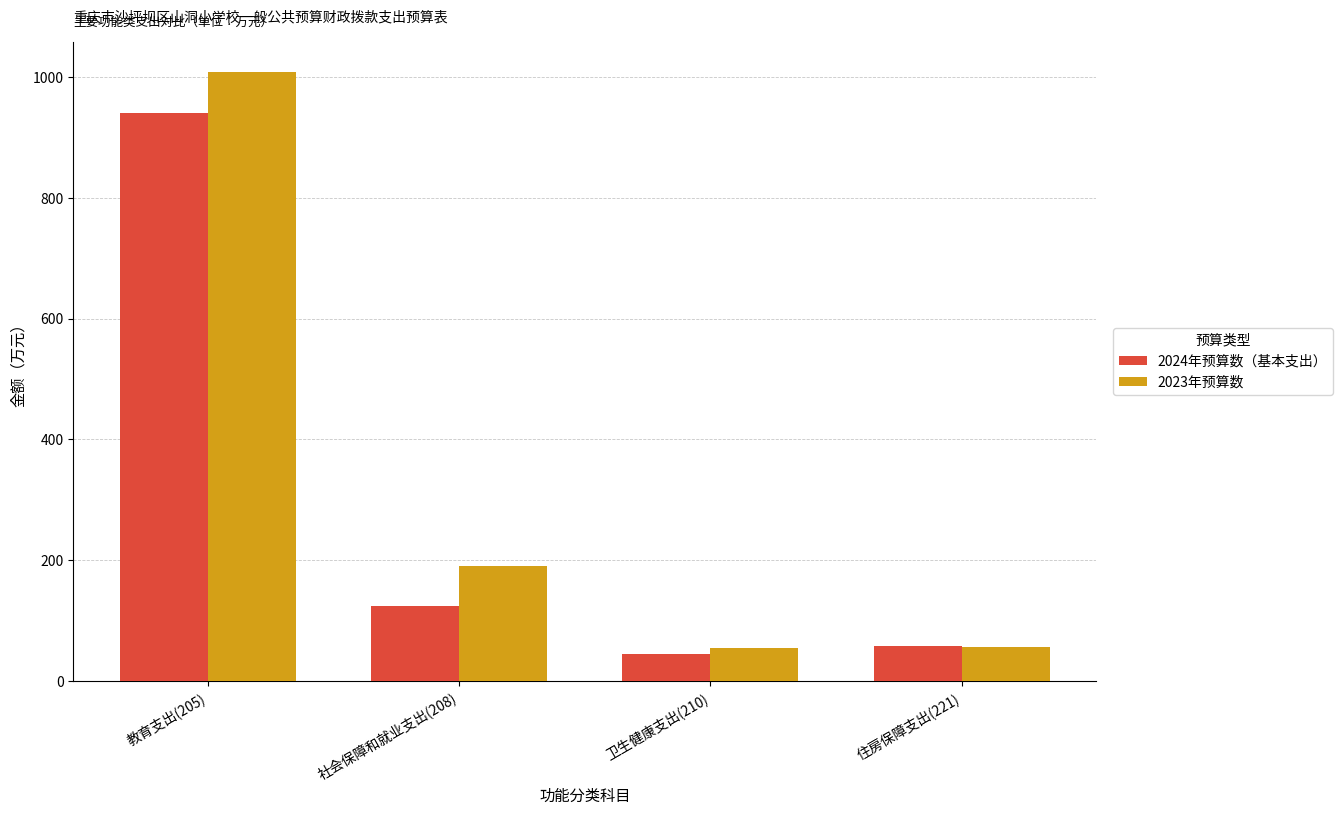

At which category does the chart reach its peak across all series?

教育支出(205)